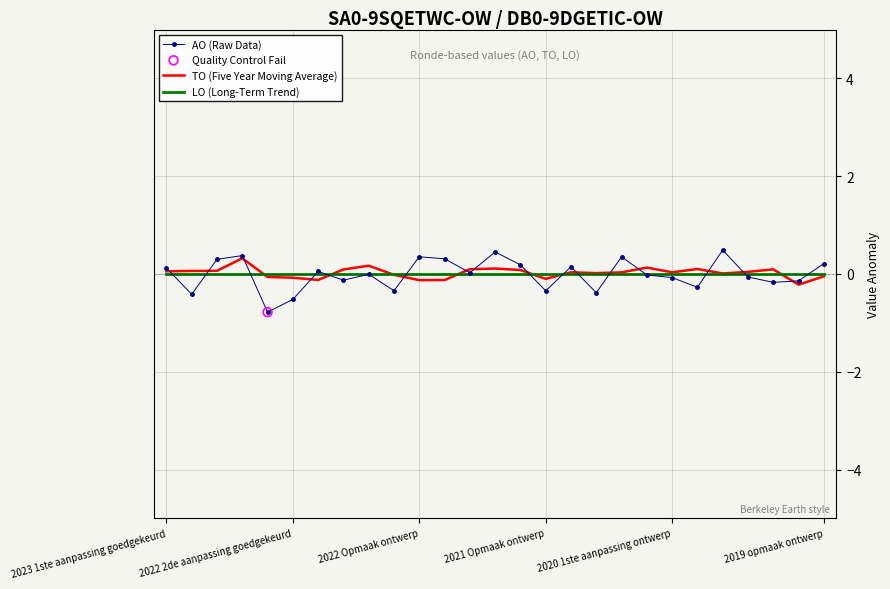

What is the smallest value displayed?

-0.8